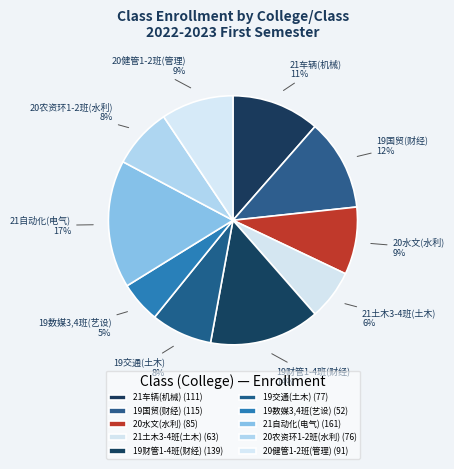

Which category has the biggest portion of the pie?

21自动化(电气)